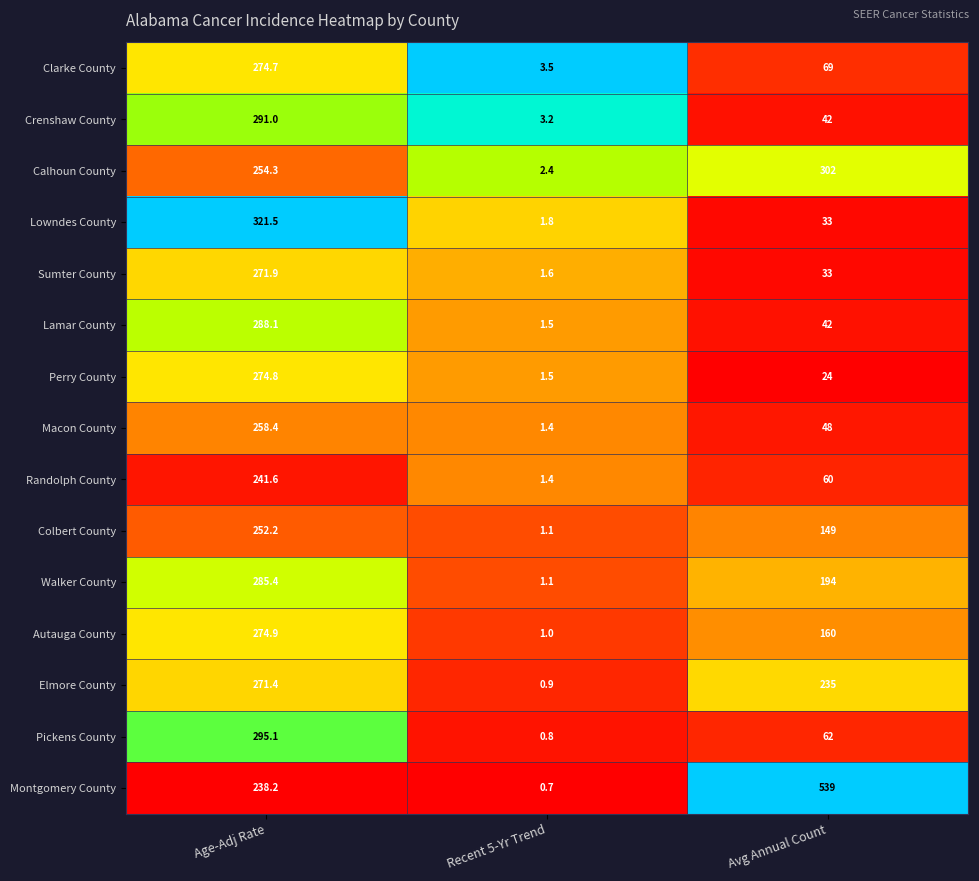

What is the average value of the Calhoun County series?

186.2